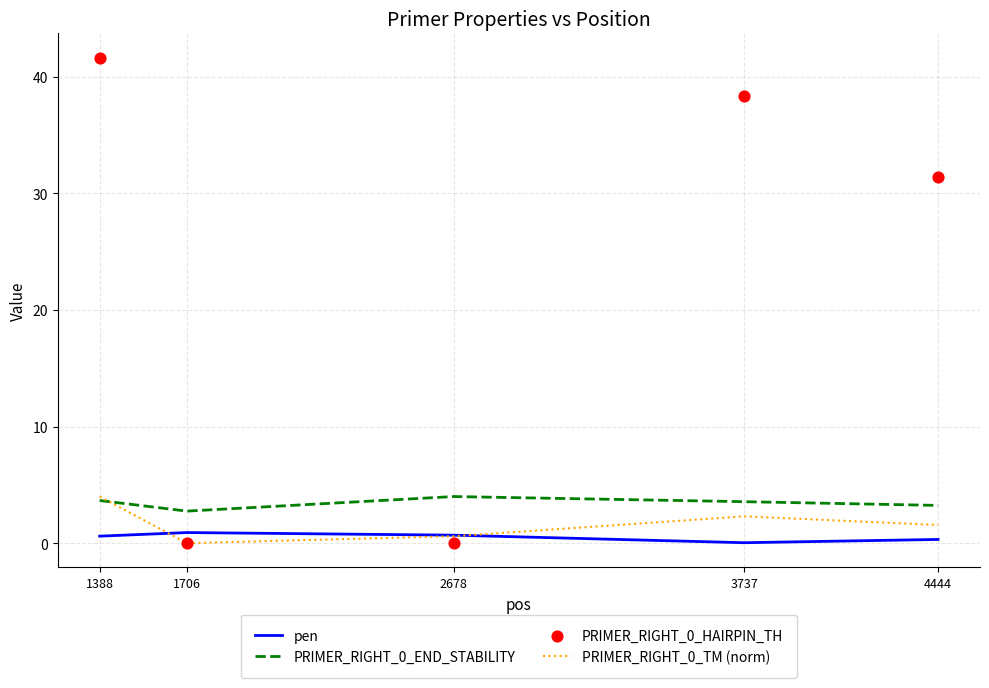

Which series has the largest Y range (max minus min)?

PRIMER_RIGHT_0_HAIRPIN_TH